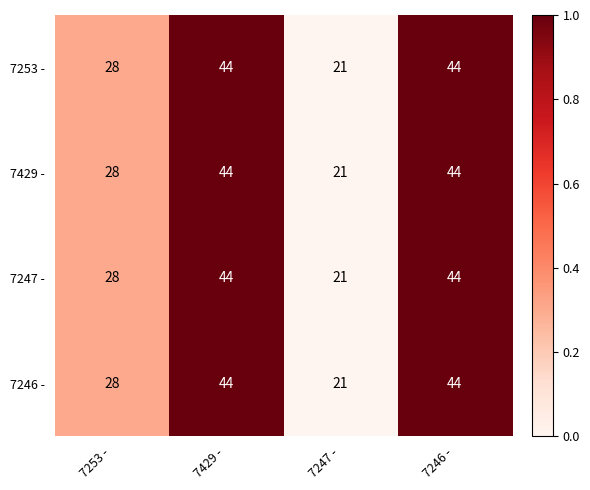

Read the 7246 - value at 7246 -, to the nearest 10.

40